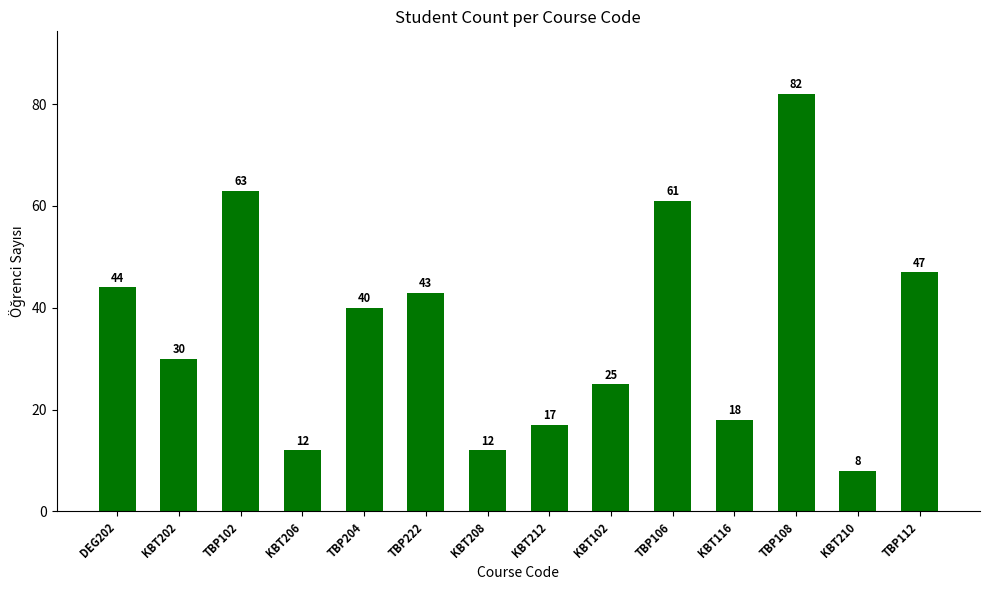

Reading left to right, list all the values displayed in this chart.

DEG202=44	KBT202=30	TBP102=63	KBT206=12	TBP204=40	TBP222=43	KBT208=12	KBT212=17	KBT102=25	TBP106=61	KBT116=18	TBP108=82	KBT210=8	TBP112=47